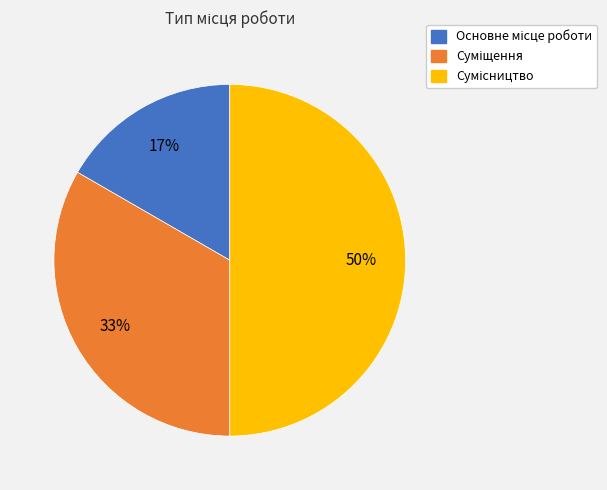

To the nearest percent, what is the average slice percentage?

33%